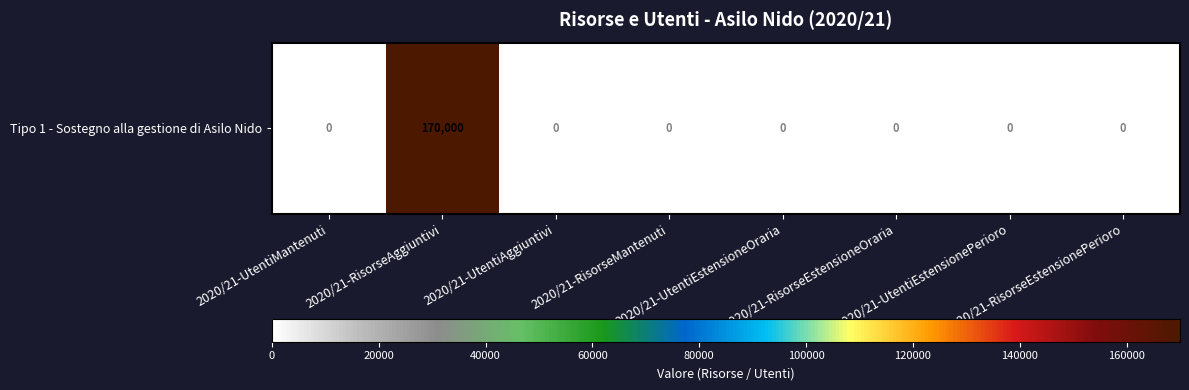

What is the sum of all values?

170000.4